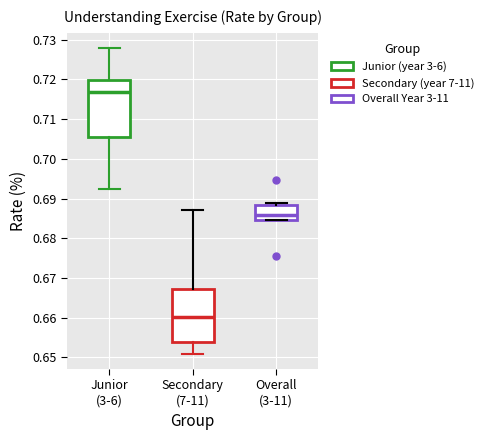

Where does the median line of the box for Secondary (7-11) sit on the y-axis? The values are not printed on the chart, so give them approximately, as read against the axis.

0.660